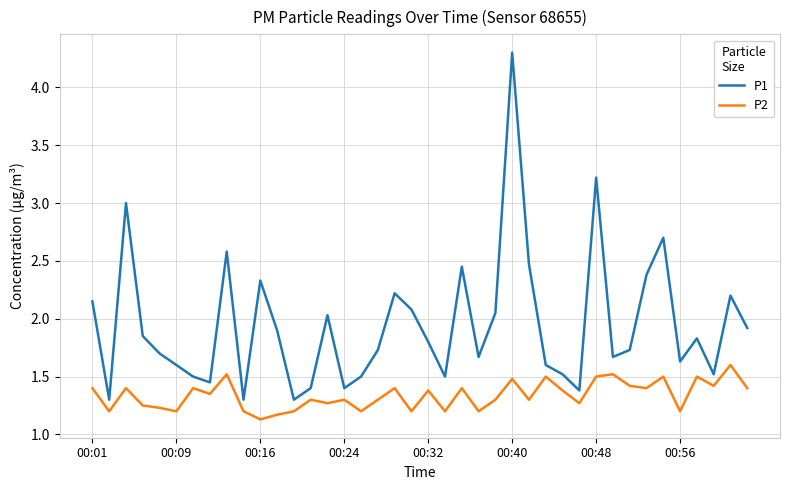

List the series in order of their overall mean, lowest first.

P2, P1